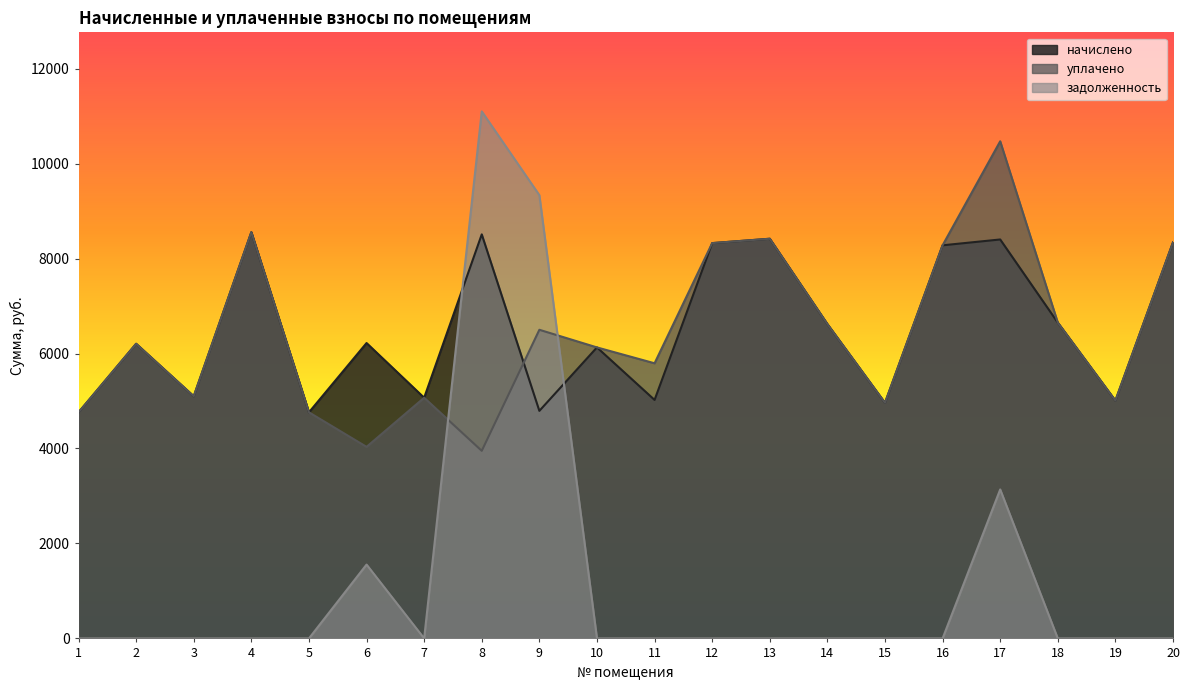

How many lines are shown in the chart?

3